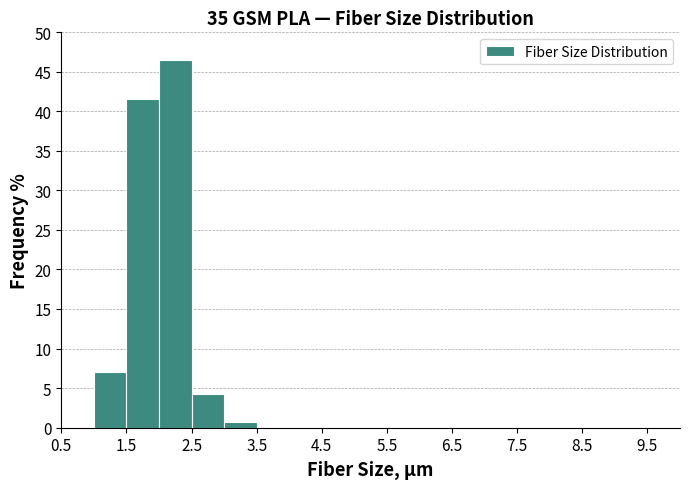

Which range on the x-axis has the tallest bar?

2.0 to 2.5